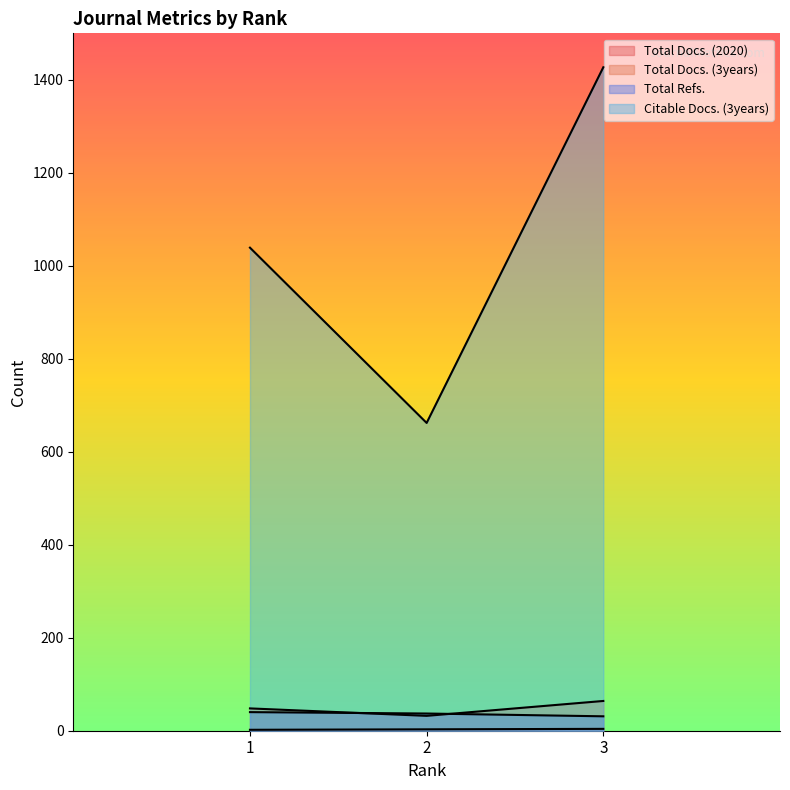

Count the number of categories in the chart.

3